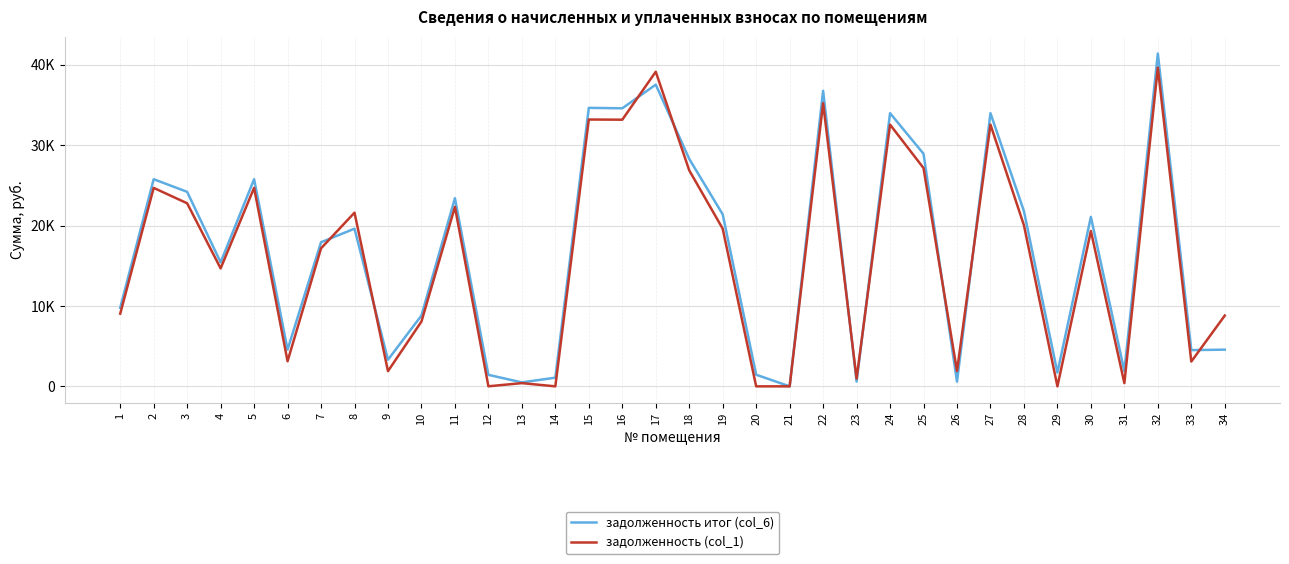

Where is задолженность (col_1) nearest to the value 19830?

19